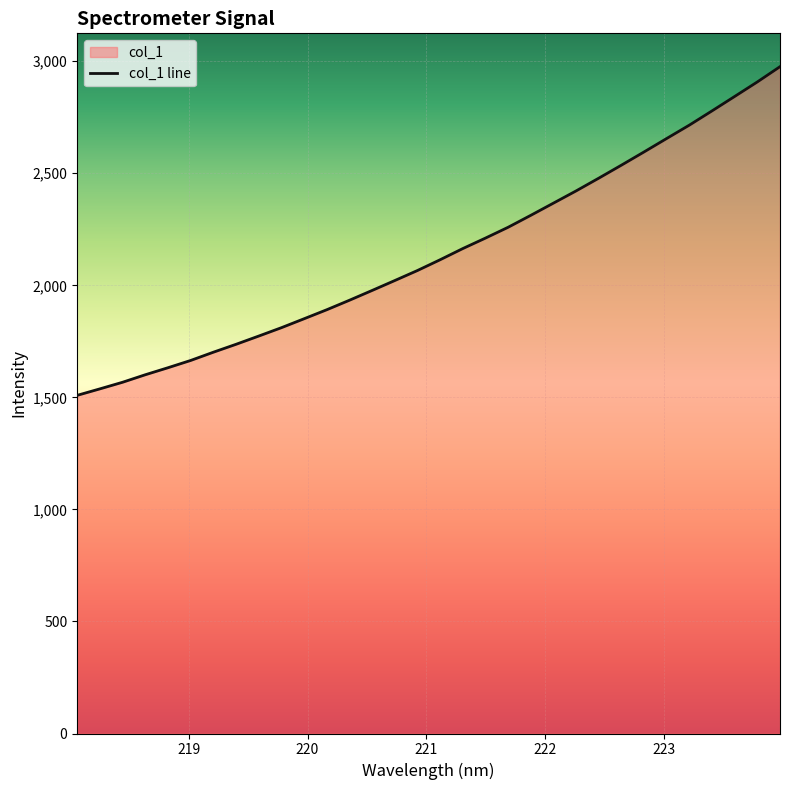

What is the value of the 16th point from the left?

2066.1